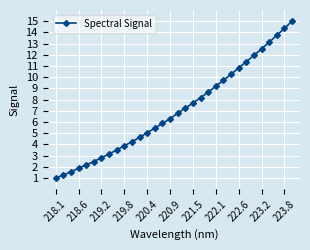

What is the value of the 17th point from the left?

6.8